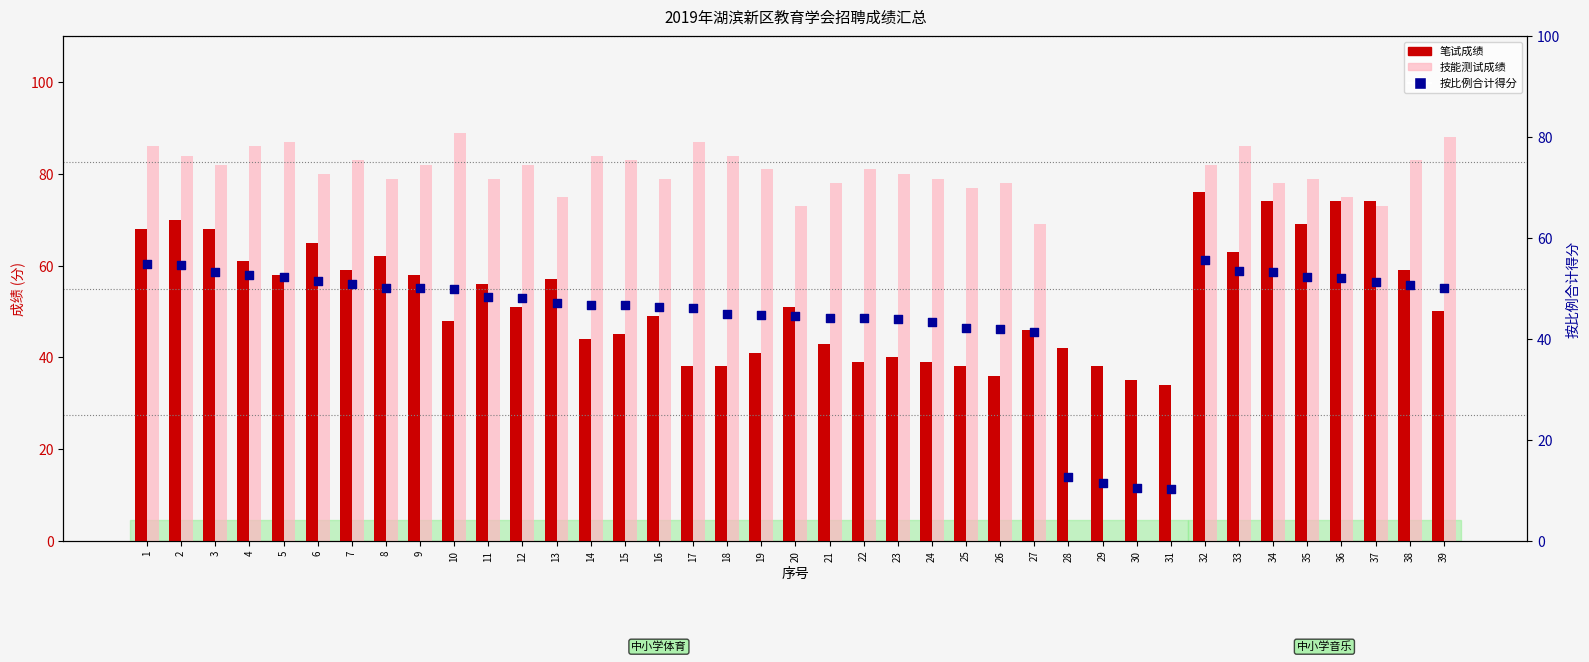

Which series has the largest total across all categories?

技能测试成绩 (缺考=0)